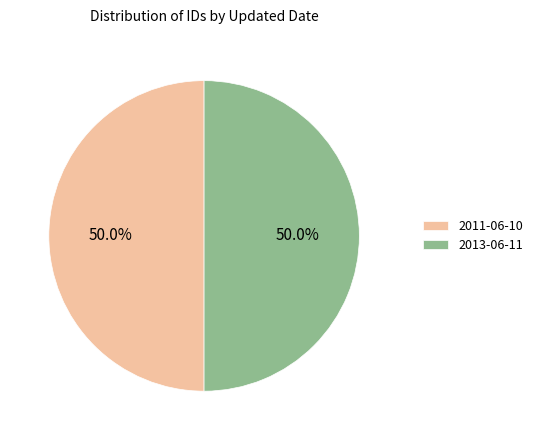

Approximately how many times larger is the value at 2013-06-11 compared to 2011-06-10?

1.0